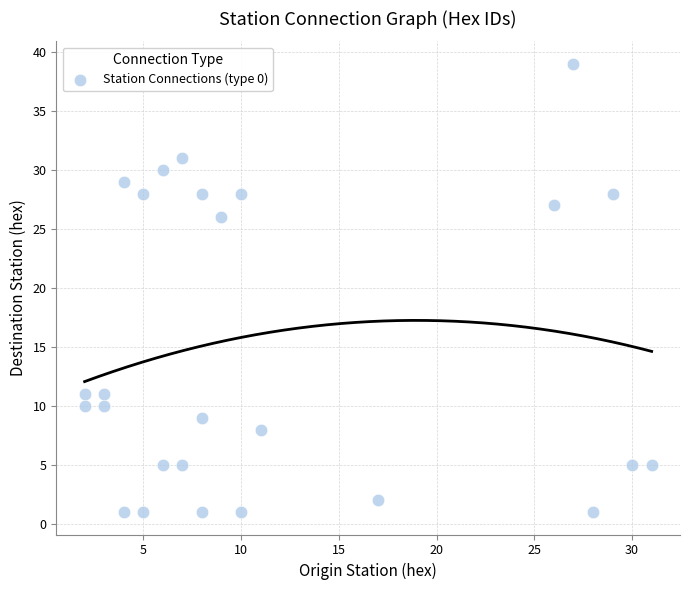

What Y value in the scatter plot is closest to 20?

26